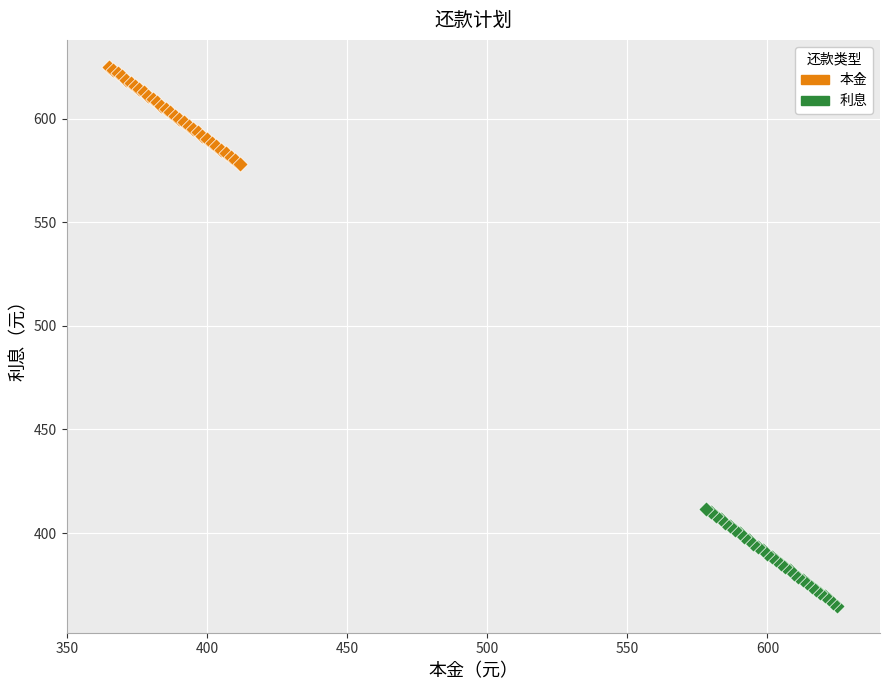

Which series reaches the maximum Y coordinate?

本金